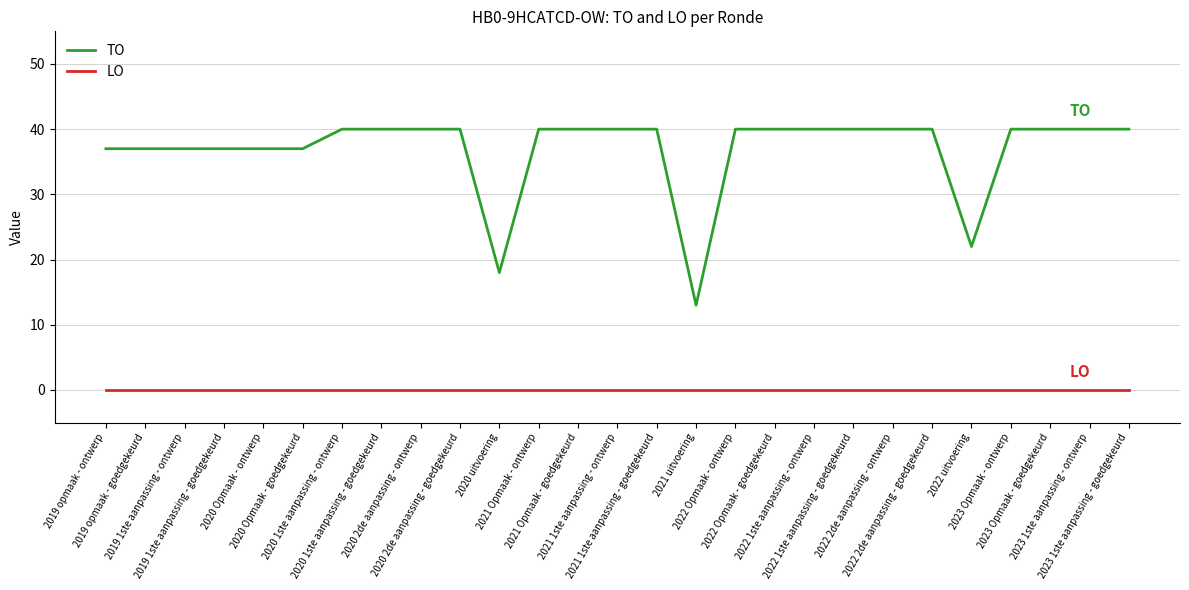

Rank the series at 2019 opmaak - ontwerp from highest to lowest value.

TO, LO